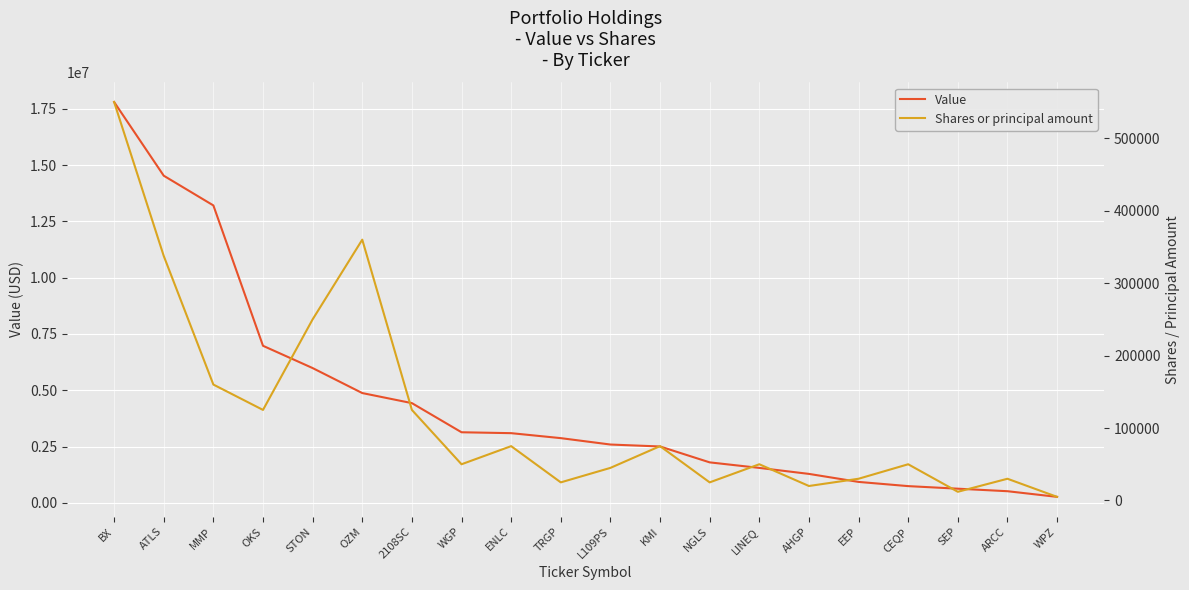

Which category has the highest value in the Shares or principal amount series?

BX